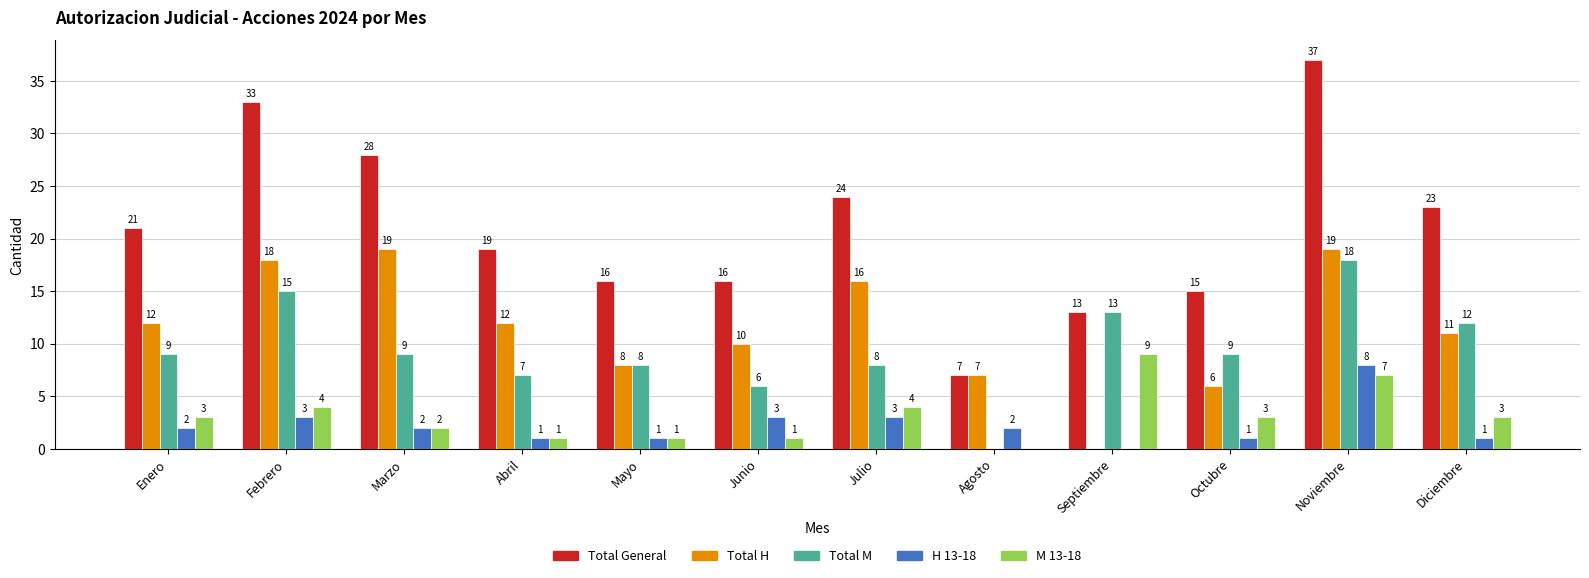

What are all the series names shown in the legend?

Total General, Total H, Total M, H 13-18, M 13-18